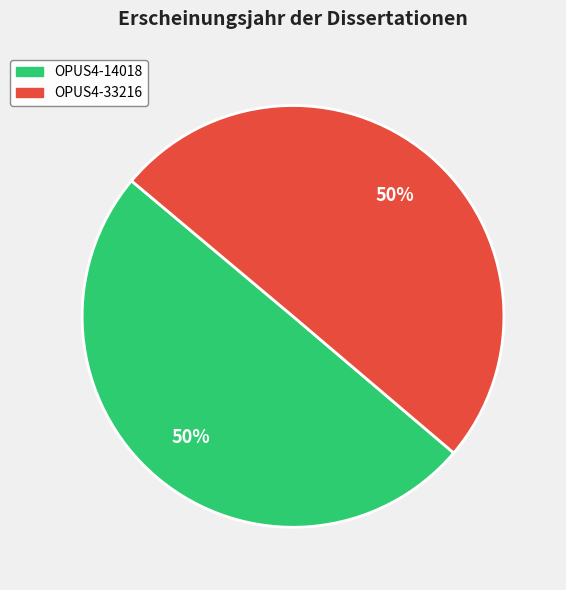

To the nearest percent, what percentage of the pie is OPUS4-33216?

50%